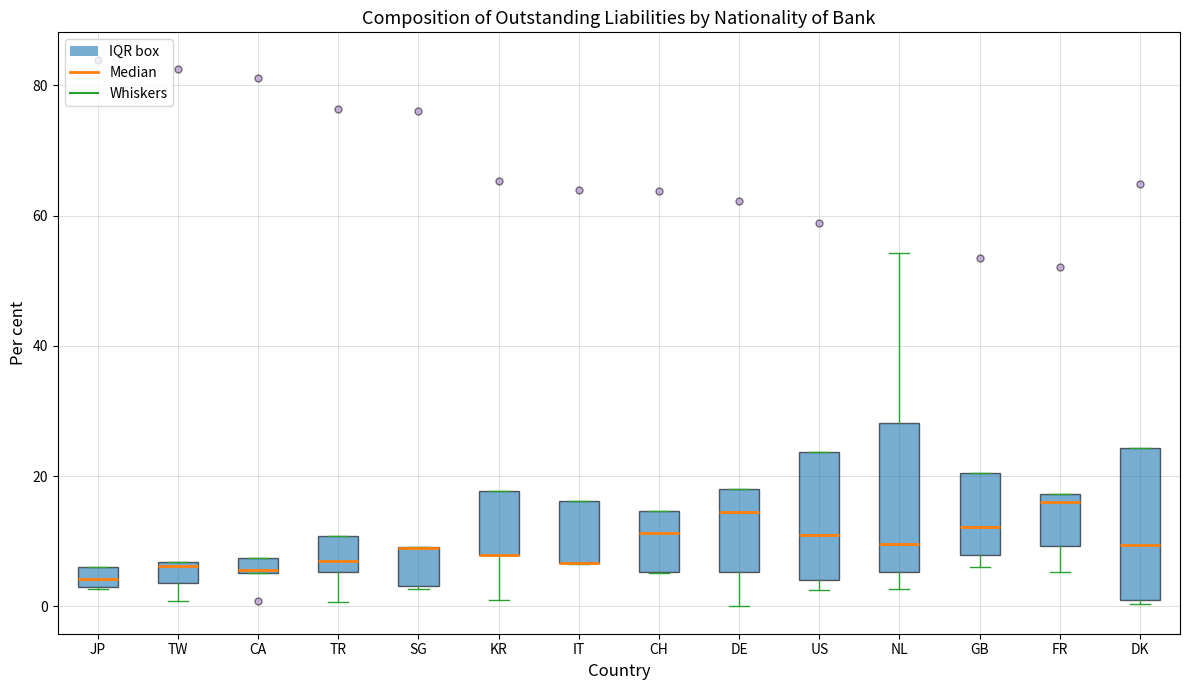

Where is the upper edge of the box for GB on the y-axis? The values are not printed on the chart, so give them approximately, as read against the axis.

20